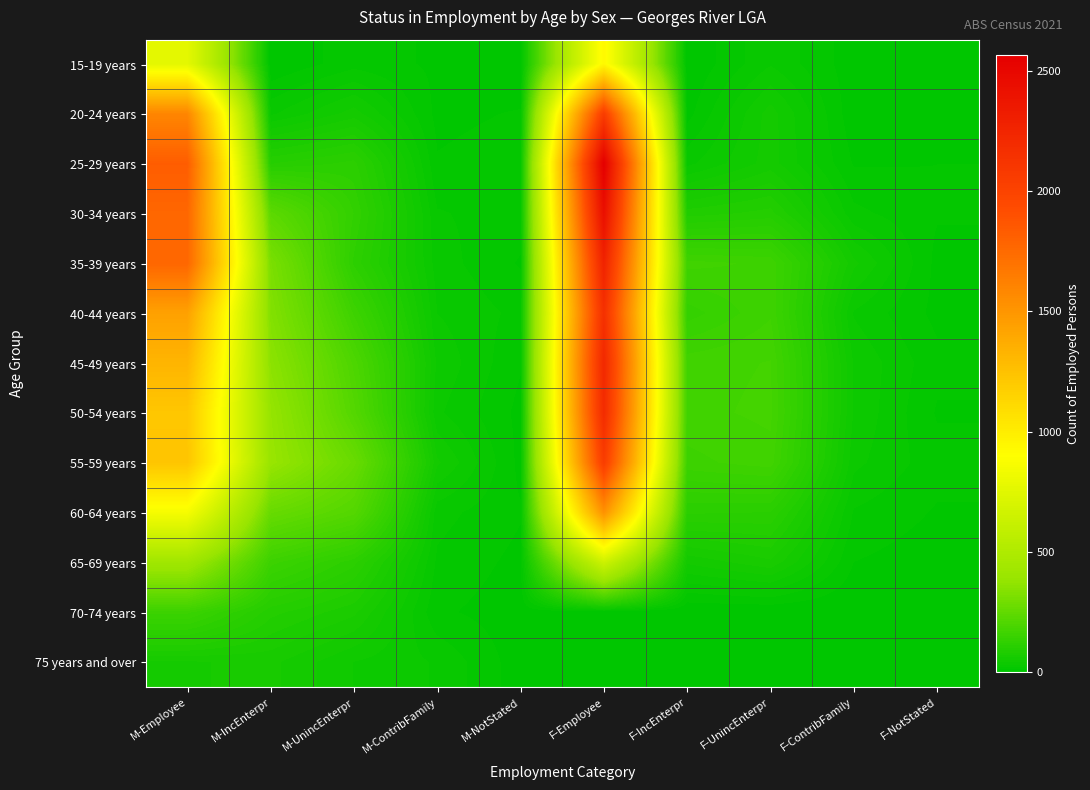

Reading left to right, list all the values displayed in this chart.

15-19 years: M-Employee=768	M-IncEnterpr=0	M-UnincEnterpr=16	M-ContribFamily=8	M-NotStated=0	F-Employee=932	F-IncEnterpr=0	F-UnincEnterpr=29	F-ContribFamily=4	F-NotStated=0
20-24 years: M-Employee=1590	M-IncEnterpr=28	M-UnincEnterpr=55	M-ContribFamily=7	M-NotStated=11	F-Employee=2051	F-IncEnterpr=6	F-UnincEnterpr=55	F-ContribFamily=3	F-NotStated=8
25-29 years: M-Employee=1826	M-IncEnterpr=100	M-UnincEnterpr=114	M-ContribFamily=11	M-NotStated=16	F-Employee=2566	F-IncEnterpr=27	F-UnincEnterpr=55	F-ContribFamily=9	F-NotStated=10
30-34 years: M-Employee=1772	M-IncEnterpr=236	M-UnincEnterpr=130	M-ContribFamily=21	M-NotStated=15	F-Employee=2434	F-IncEnterpr=85	F-UnincEnterpr=94	F-ContribFamily=23	F-NotStated=11
35-39 years: M-Employee=1771	M-IncEnterpr=313	M-UnincEnterpr=118	M-ContribFamily=25	M-NotStated=9	F-Employee=2269	F-IncEnterpr=164	F-UnincEnterpr=158	F-ContribFamily=53	F-NotStated=7
40-44 years: M-Employee=1436	M-IncEnterpr=332	M-UnincEnterpr=158	M-ContribFamily=30	M-NotStated=17	F-Employee=2157	F-IncEnterpr=135	F-UnincEnterpr=159	F-ContribFamily=29	F-NotStated=7
45-49 years: M-Employee=1322	M-IncEnterpr=357	M-UnincEnterpr=197	M-ContribFamily=38	M-NotStated=11	F-Employee=2223	F-IncEnterpr=166	F-UnincEnterpr=171	F-ContribFamily=39	F-NotStated=13
50-54 years: M-Employee=1220	M-IncEnterpr=382	M-UnincEnterpr=215	M-ContribFamily=32	M-NotStated=7	F-Employee=2195	F-IncEnterpr=167	F-UnincEnterpr=173	F-ContribFamily=39	F-NotStated=9
55-59 years: M-Employee=1229	M-IncEnterpr=390	M-UnincEnterpr=266	M-ContribFamily=52	M-NotStated=7	F-Employee=2051	F-IncEnterpr=157	F-UnincEnterpr=166	F-ContribFamily=33	F-NotStated=14
60-64 years: M-Employee=857	M-IncEnterpr=263	M-UnincEnterpr=215	M-ContribFamily=24	M-NotStated=11	F-Employee=1523	F-IncEnterpr=112	F-UnincEnterpr=110	F-ContribFamily=19	F-NotStated=9
65-69 years: M-Employee=427	M-IncEnterpr=155	M-UnincEnterpr=114	M-ContribFamily=18	M-NotStated=7	F-Employee=647	F-IncEnterpr=52	F-UnincEnterpr=68	F-ContribFamily=10	F-NotStated=4
70-74 years: M-Employee=154	M-IncEnterpr=94	M-UnincEnterpr=73	M-ContribFamily=12	M-NotStated=4	F-Employee=0	F-IncEnterpr=0	F-UnincEnterpr=0	F-ContribFamily=0	F-NotStated=0
75 years and over: M-Employee=59	M-IncEnterpr=63	M-UnincEnterpr=40	M-ContribFamily=29	M-NotStated=4	F-Employee=0	F-IncEnterpr=0	F-UnincEnterpr=0	F-ContribFamily=0	F-NotStated=0